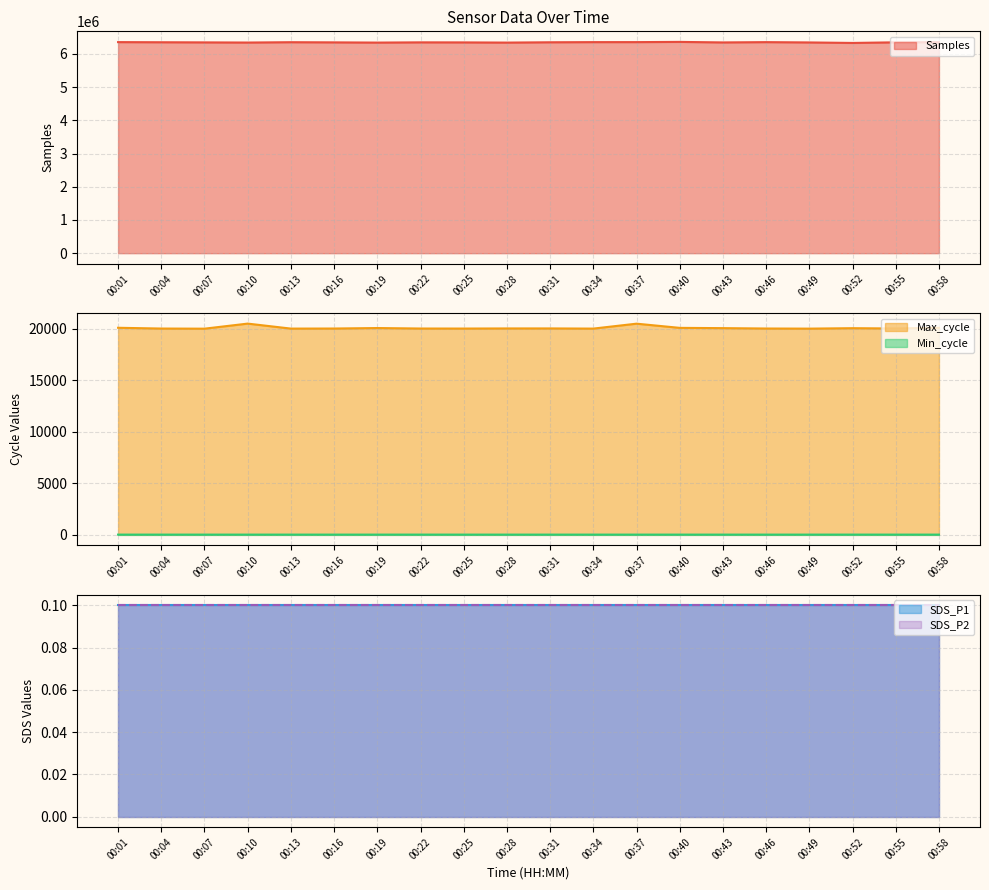

What is the total value across all series at 00:10?

6360891